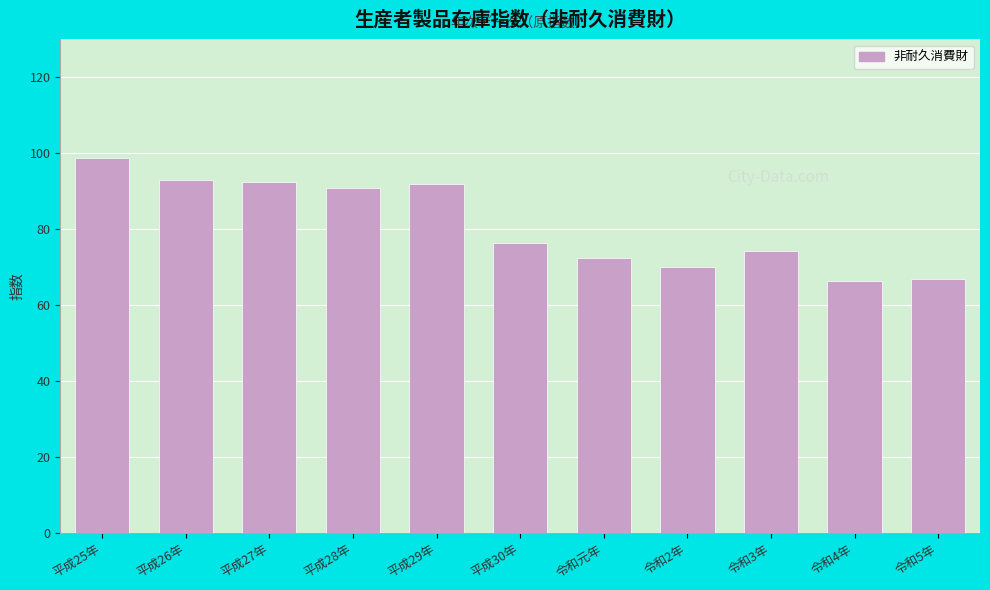

What is the ratio of the value at 令和元年 to the value at 平成27年?

0.8